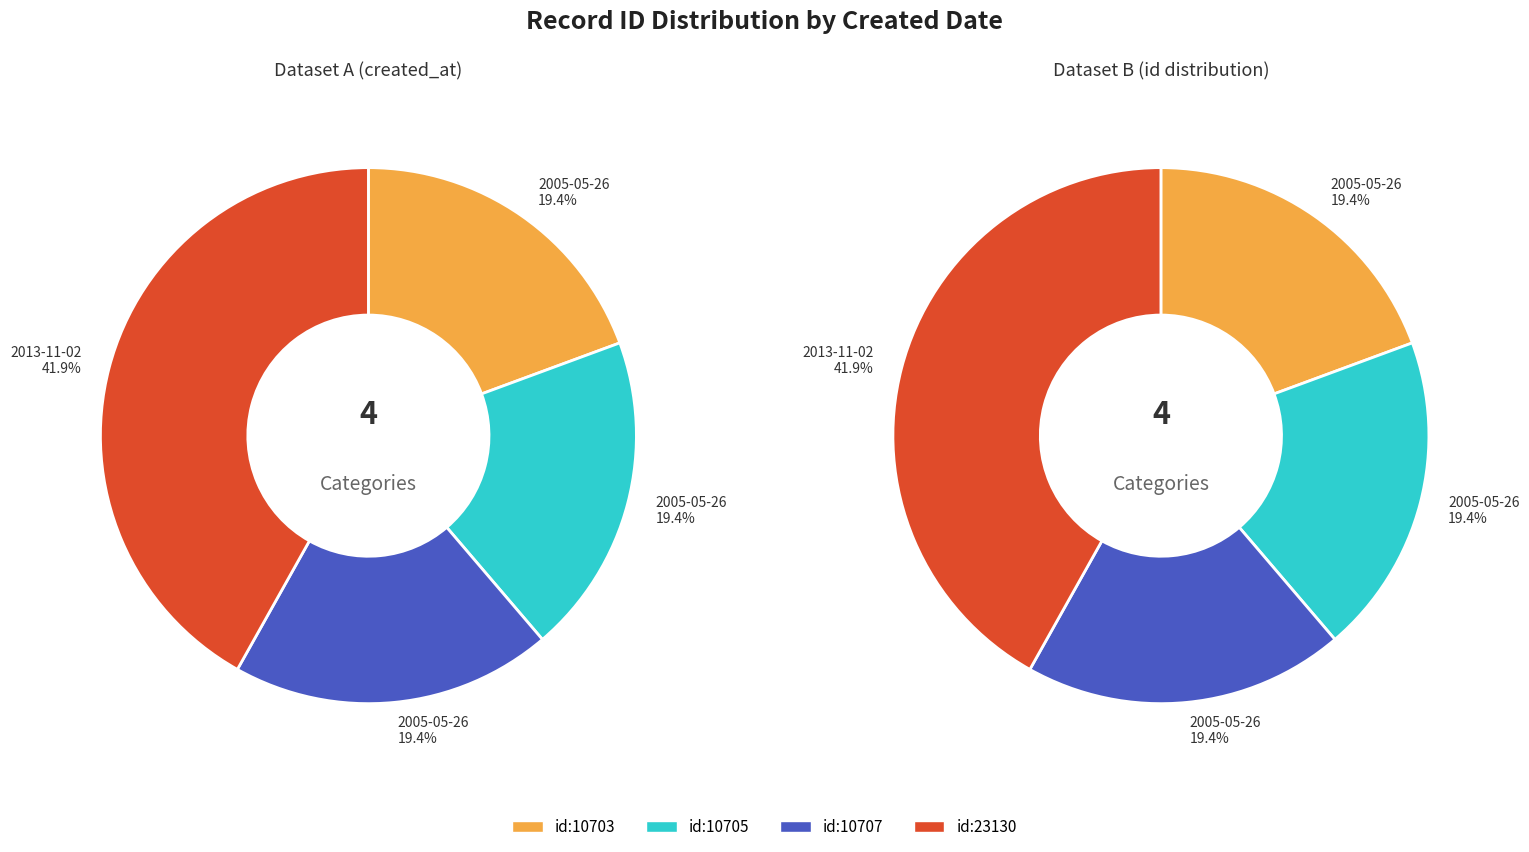

Which series has the widest spread of values?

Dataset A (by date)